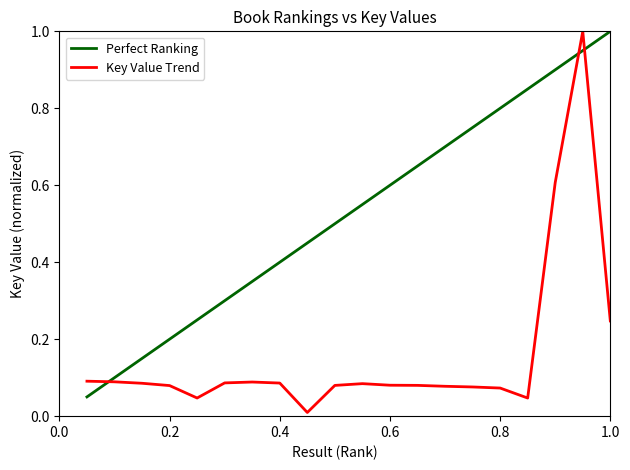

At how many categories does at least one series exceed 0?

20